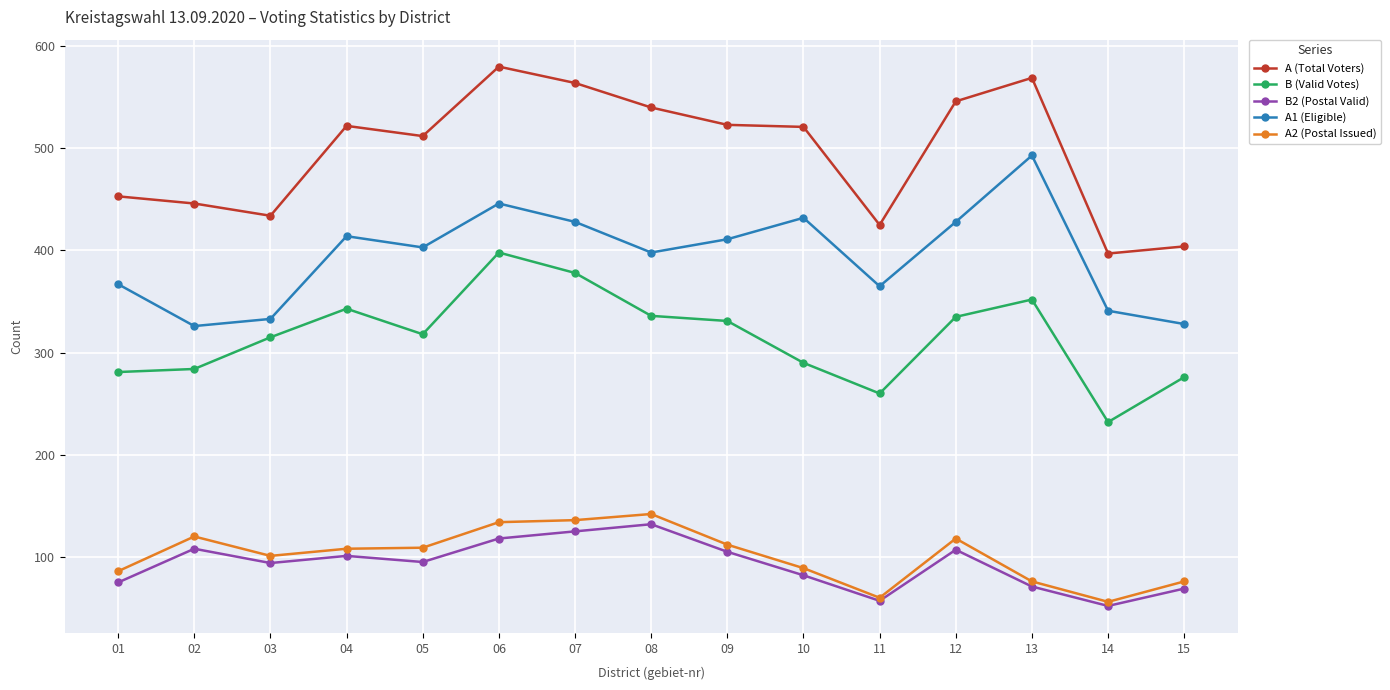

What is the approximate value of B (Valid Votes) at 12, to the nearest 10?

340